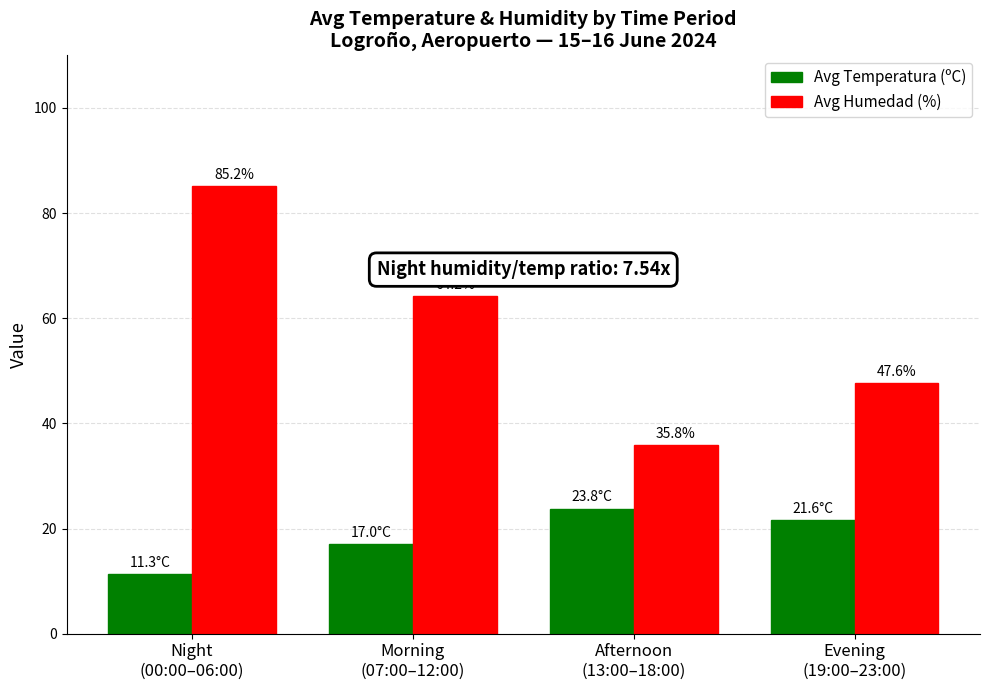

List the series in order of their overall mean, lowest first.

Avg Temperatura (ºC), Avg Humedad (%)